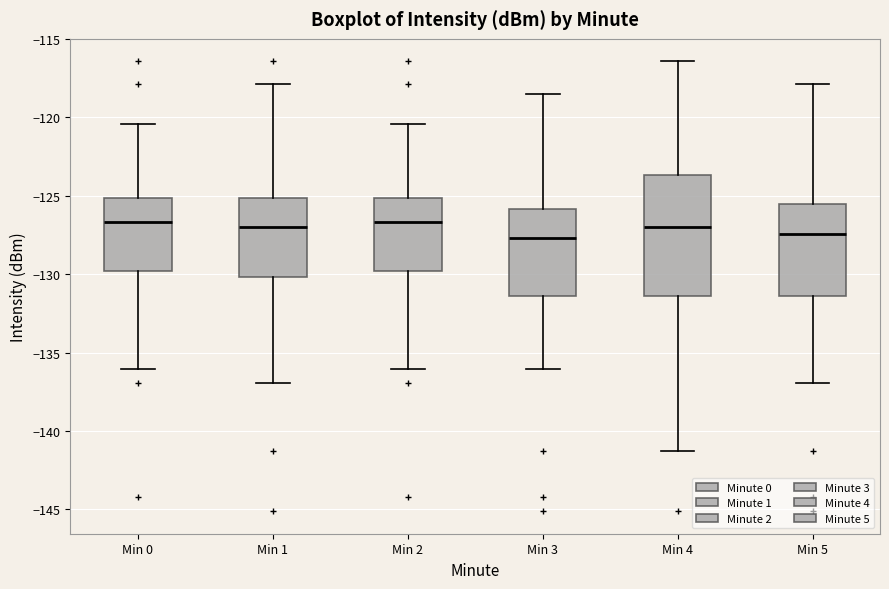

Reading left to right, transcribe this box plot: for each box, give where its median line is, the range the box spans, and where its two whiskers end, as read against the y-axis. The values are not printed on the chart, so give them approximately, as read against the axis.

Min 0: median -126.5, box -130.0 to -125.0, whiskers -136.0 to -120.5
Min 1: median -127.0, box -130.0 to -125.0, whiskers -137.0 to -118.0
Min 2: median -126.5, box -130.0 to -125.0, whiskers -136.0 to -120.5
Min 3: median -127.5, box -131.5 to -126.0, whiskers -136.0 to -118.5
Min 4: median -127.0, box -131.5 to -123.5, whiskers -141.5 to -116.5
Min 5: median -127.5, box -131.5 to -125.5, whiskers -137.0 to -118.0